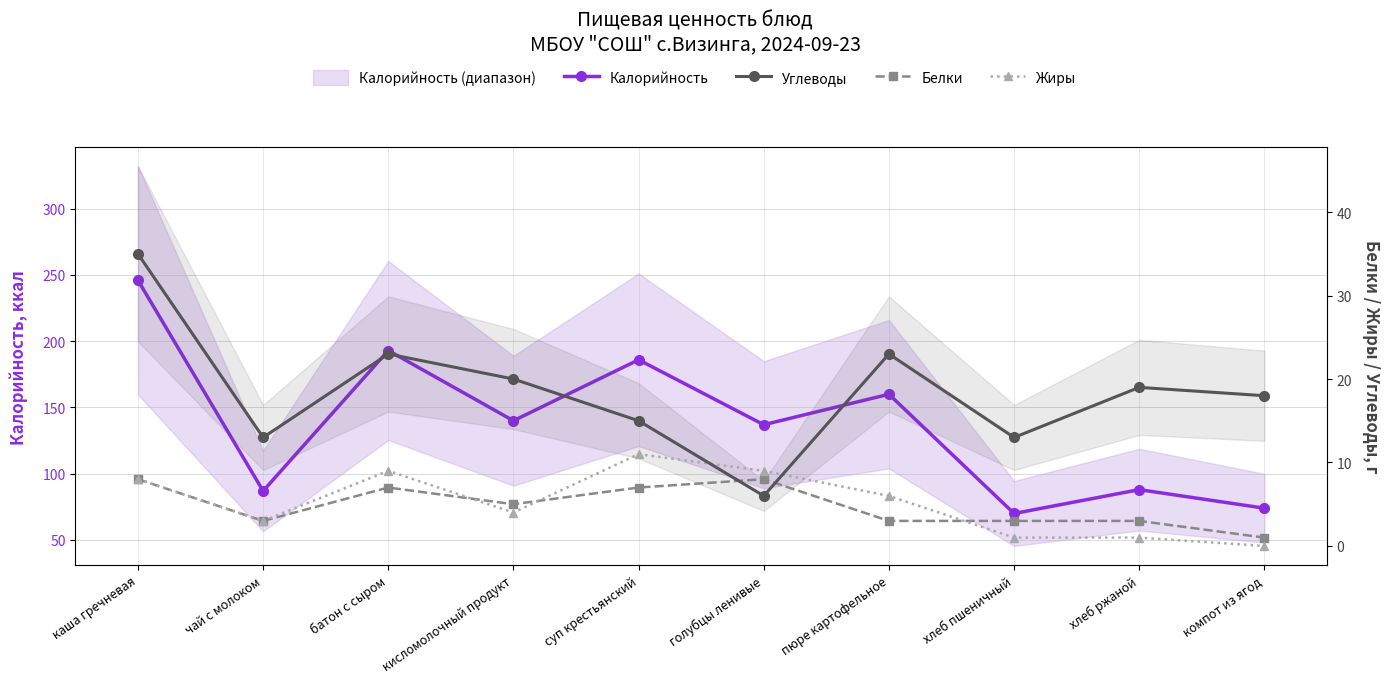

In Жиры, how many points are lower than both neighbors (excluding endpoints)?

2